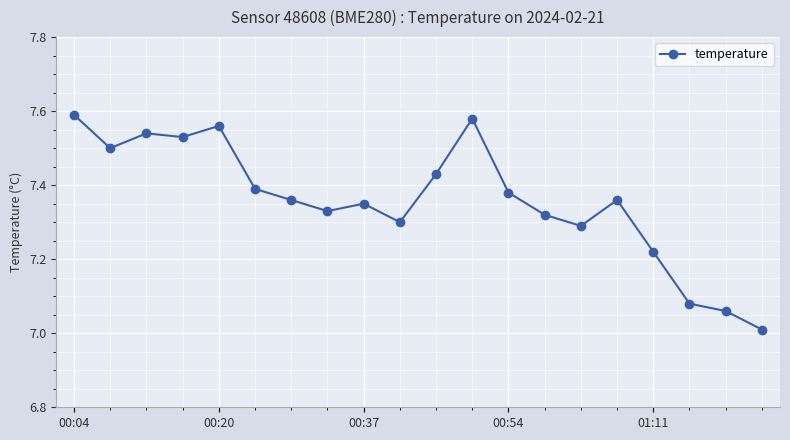

What is the smallest value displayed?

7.0